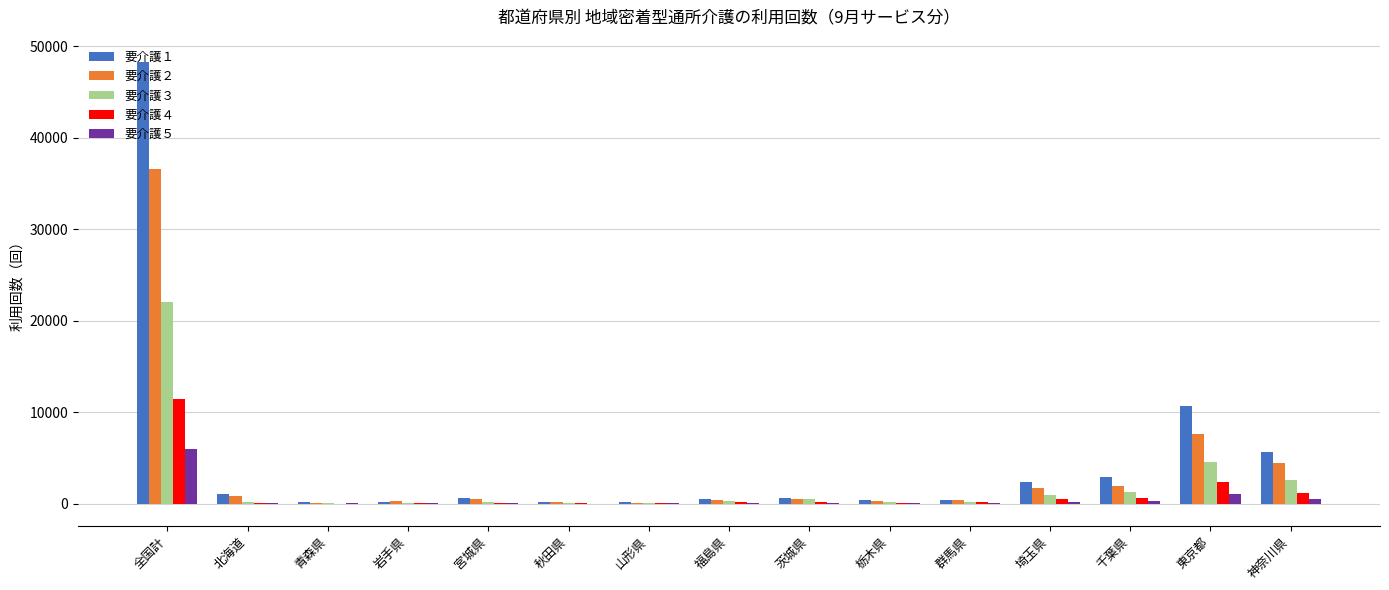

At which label does 要介護２ first exceed 463?

全国計